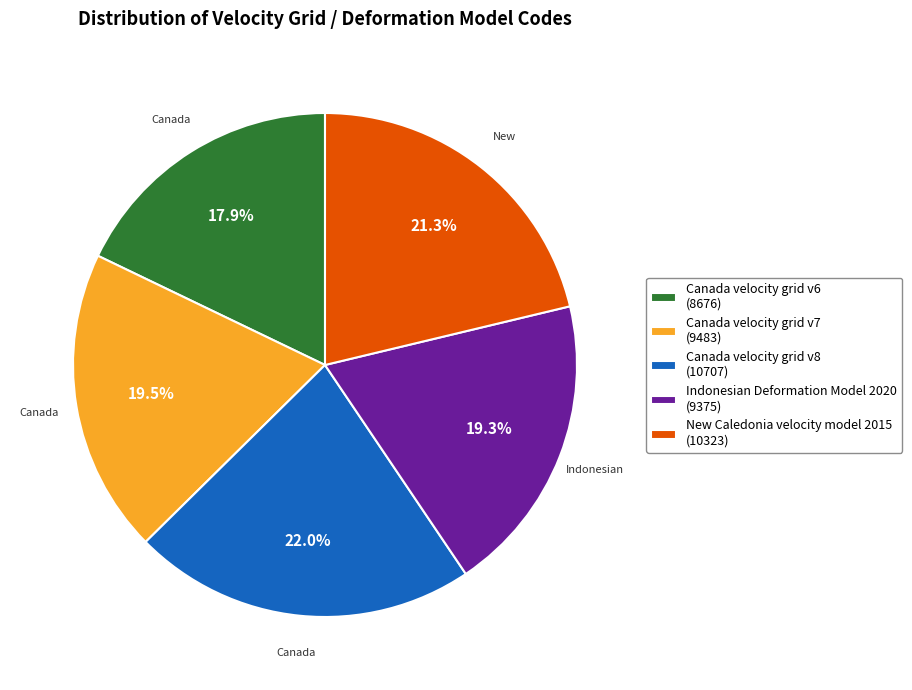

How much of the chart is everything except Indonesian Deformation Model 2020?

80.7%